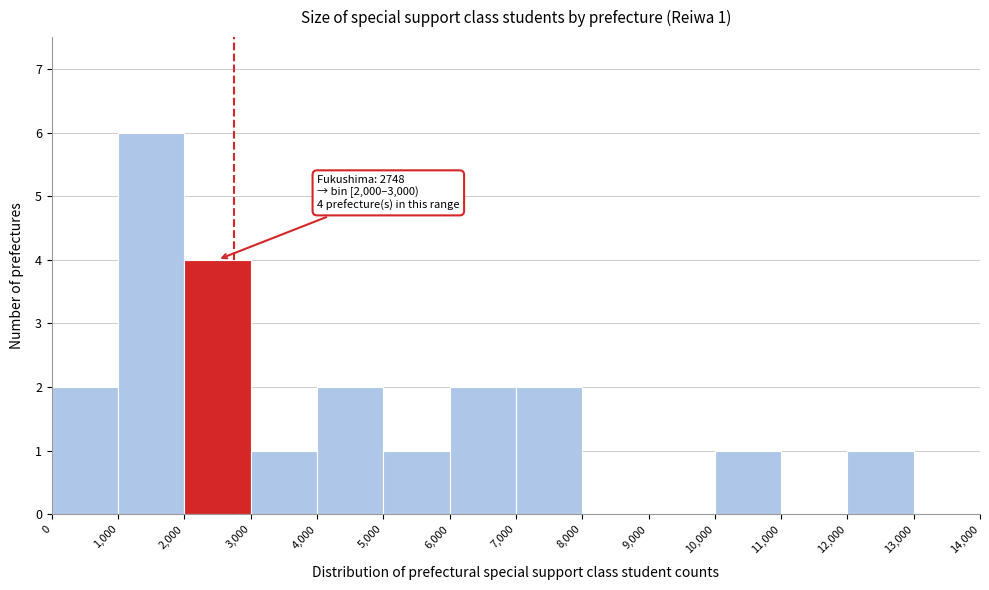

Over which range of the x-axis is the bar tallest?

1,000 to 2,000